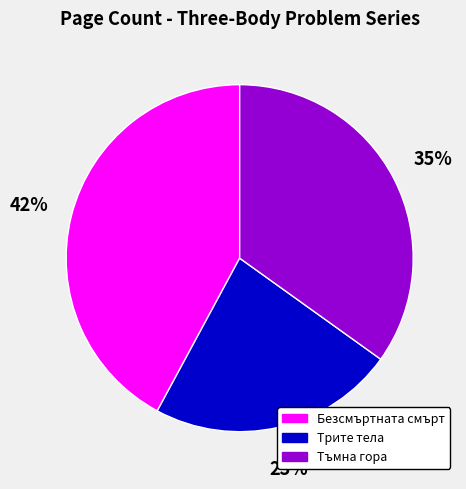

Which category has the smallest portion of the pie?

Трите тела